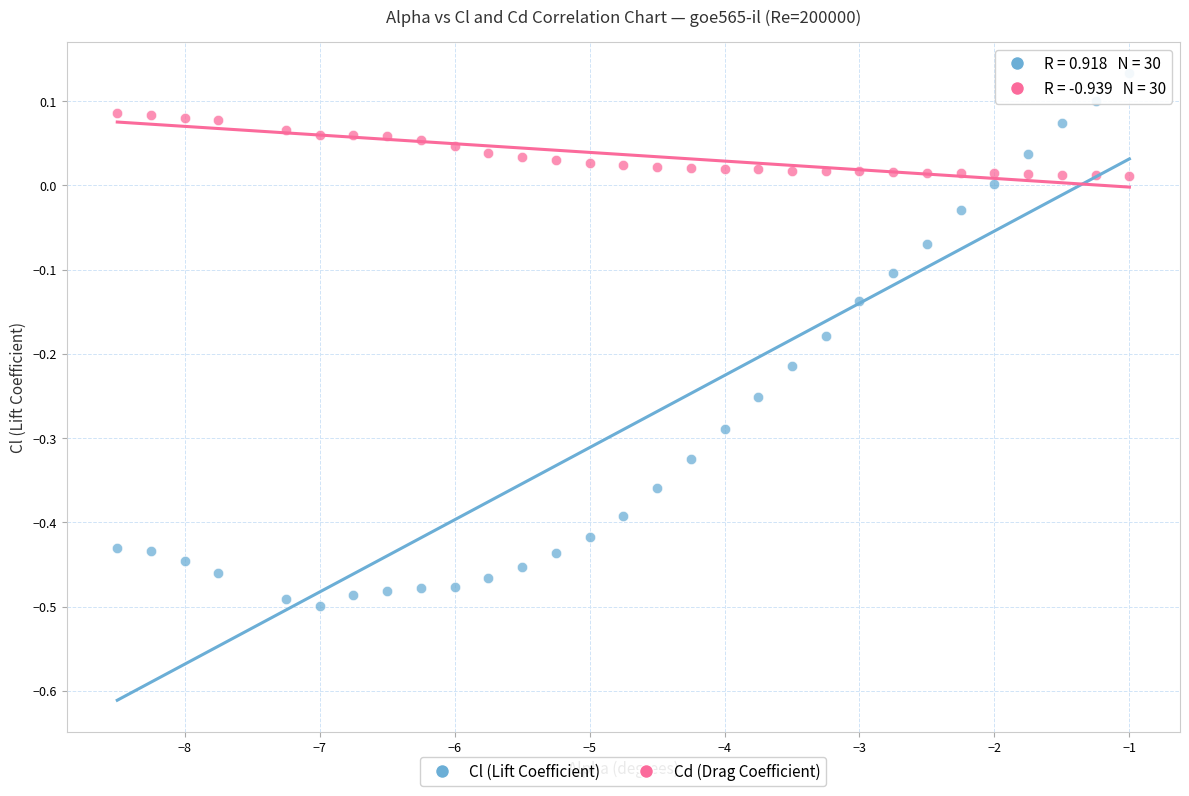

What is the X range (max minus min) for the scatter plot?

7.5